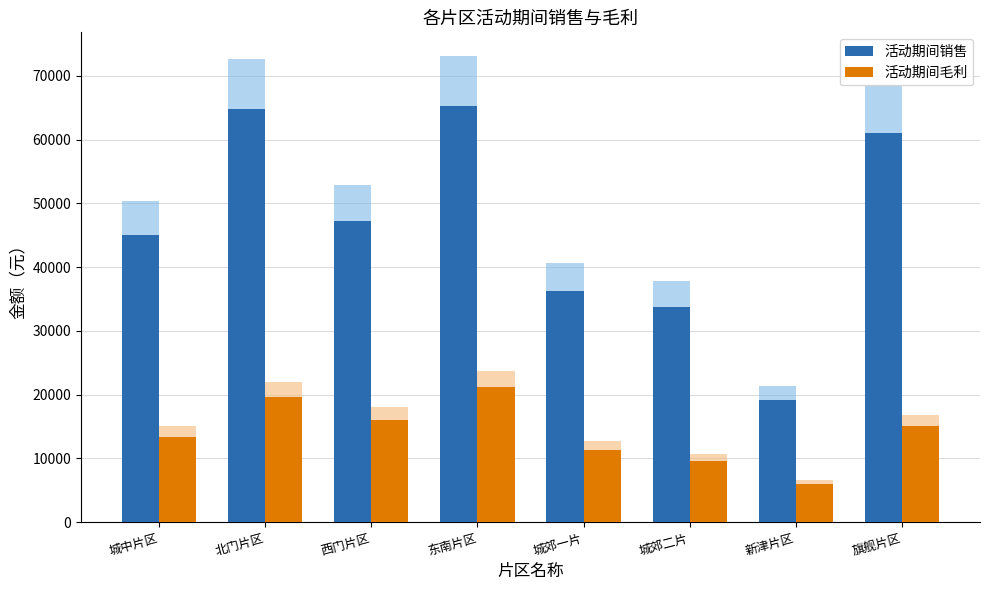

What position from the right is 城郊二片?

3